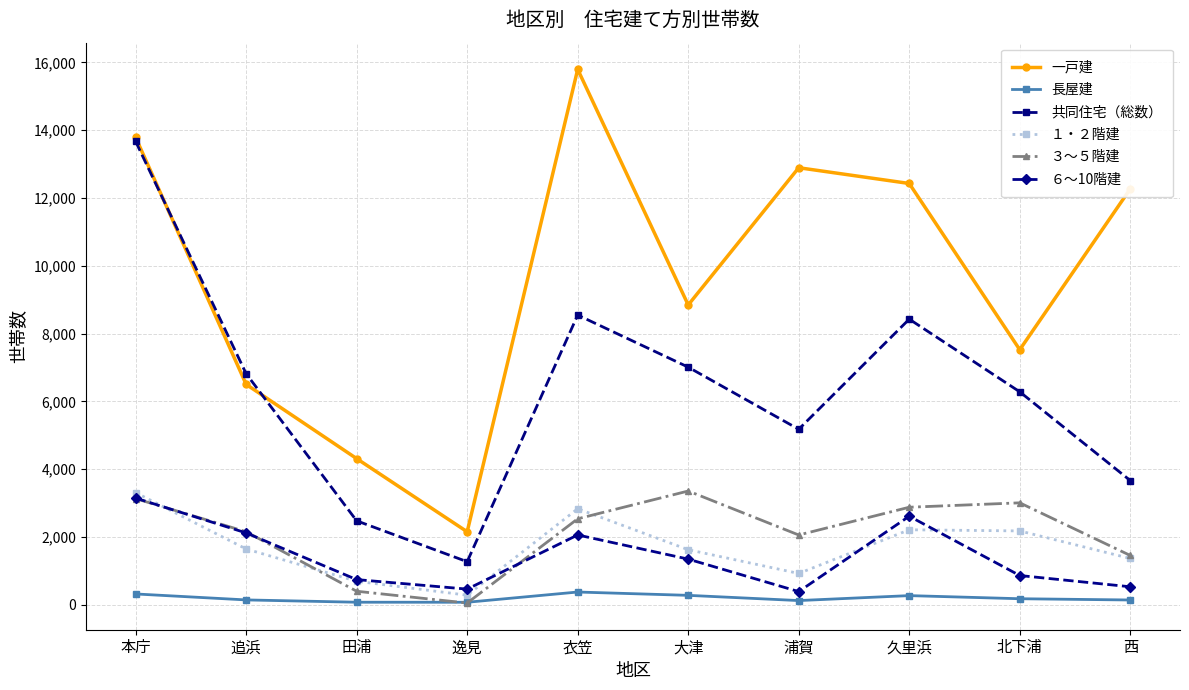

True or false: 一戸建 and ６～10階建 cross at least once.

False